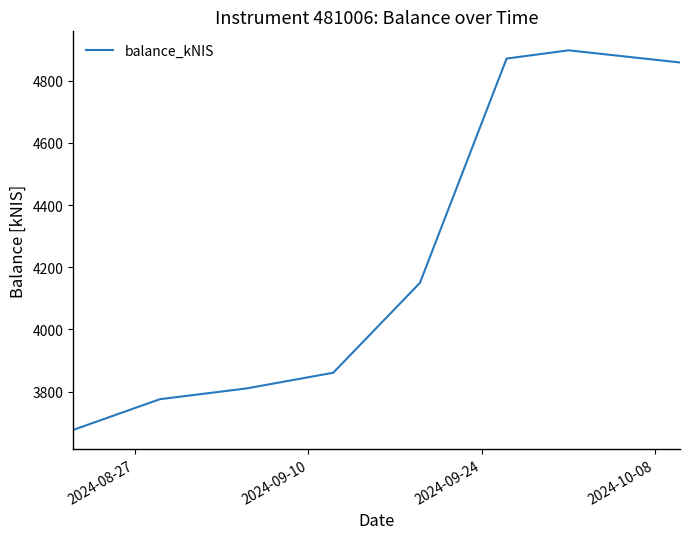

What is the greatest value displayed?

4897.3